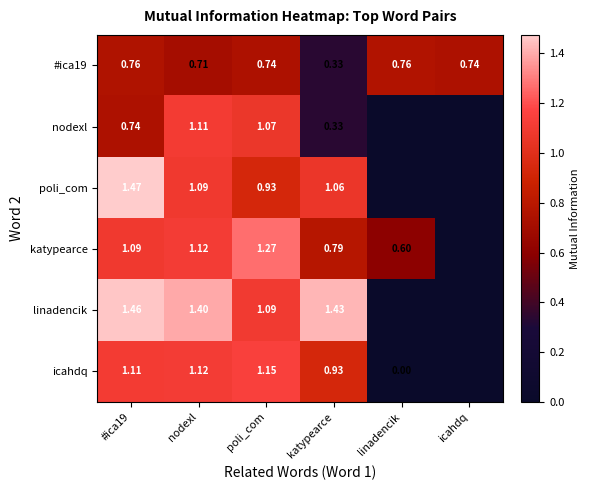

What is the difference between the poli_com values at #ica19 and katypearce?

0.4